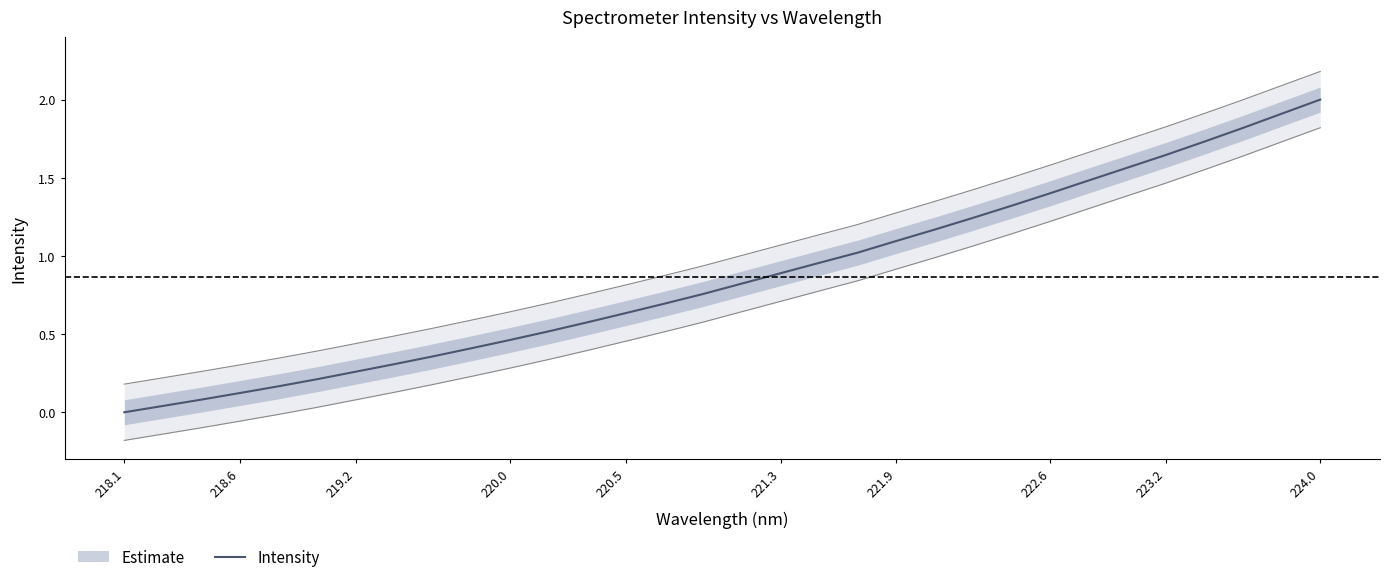

How many lines are shown in the chart?

1